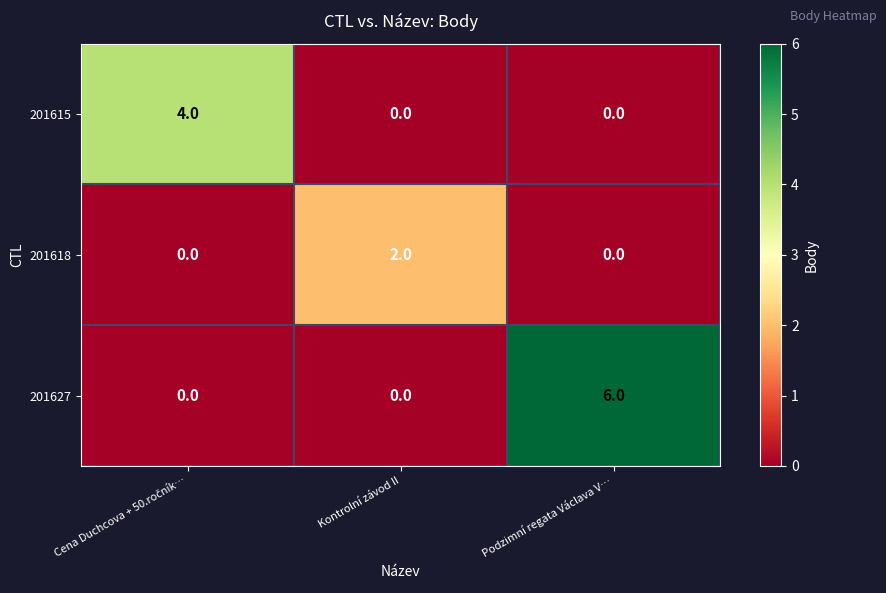

What is the spread (max minus min) of values at Kontrolní závod II?

2